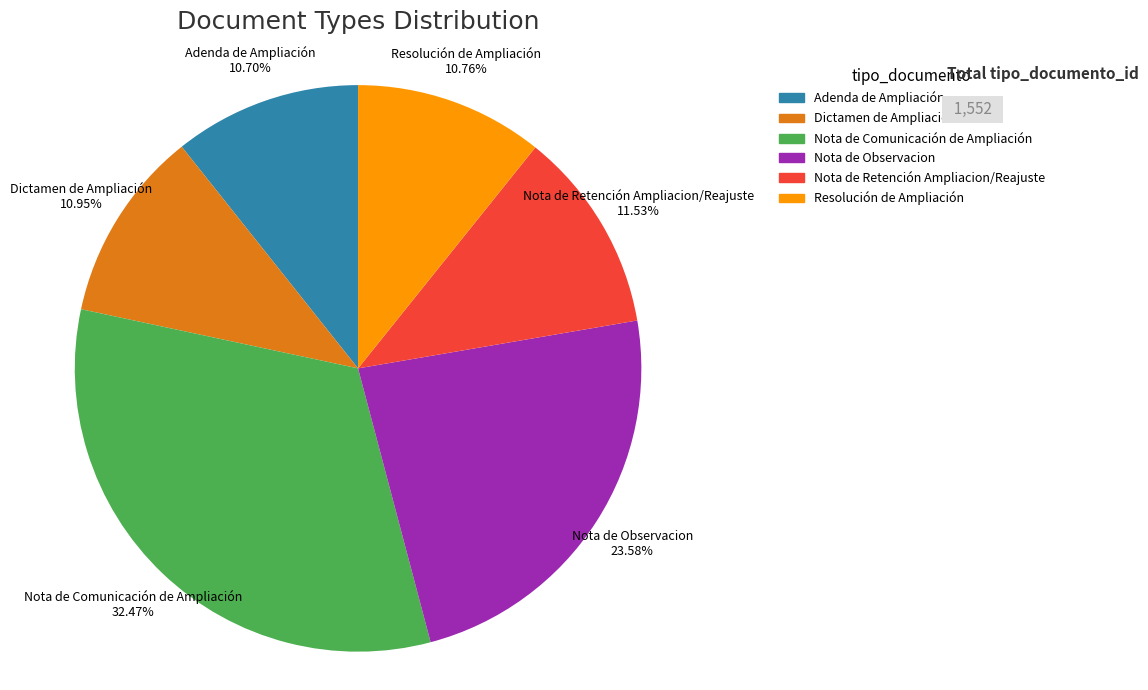

Does Adenda de Ampliación account for over 50% of the chart?

No